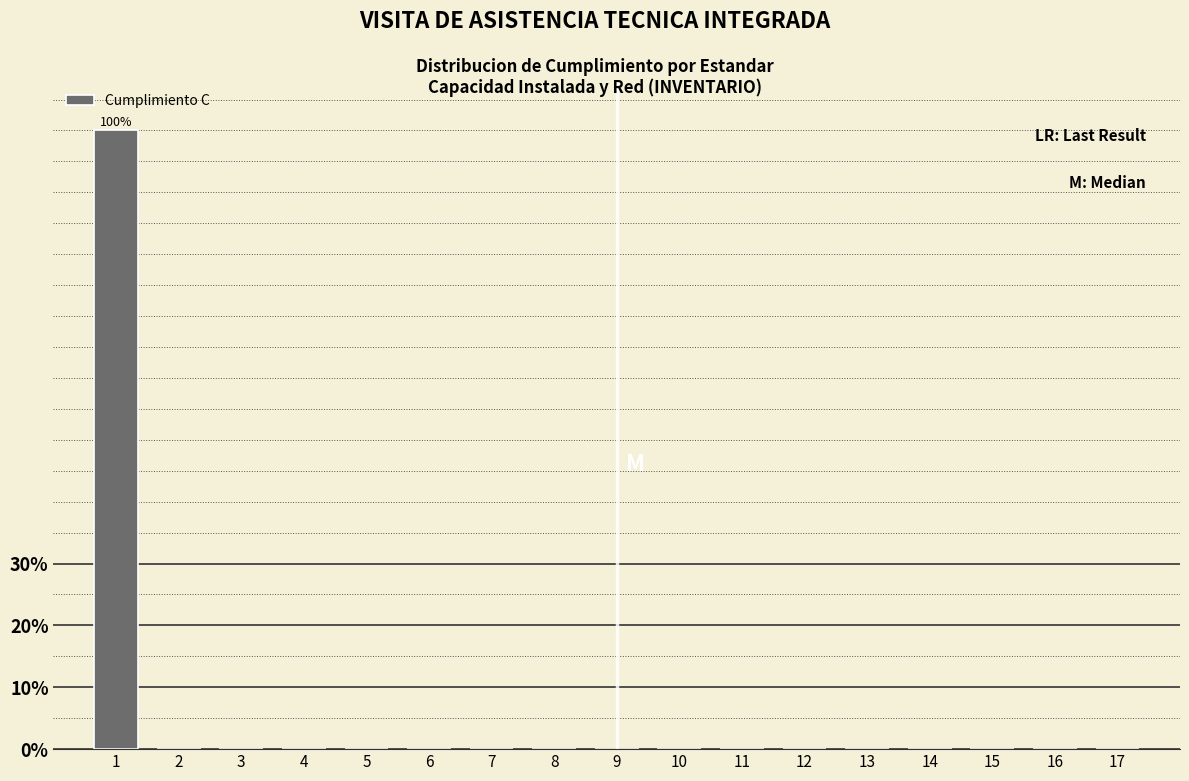

Reading left to right, extract all data points from this chart.

1=100	2=0	3=0	4=0	5=0	6=0	7=0	8=0	9=0	10=0	11=0	12=0	13=0	14=0	15=0	16=0	17=0